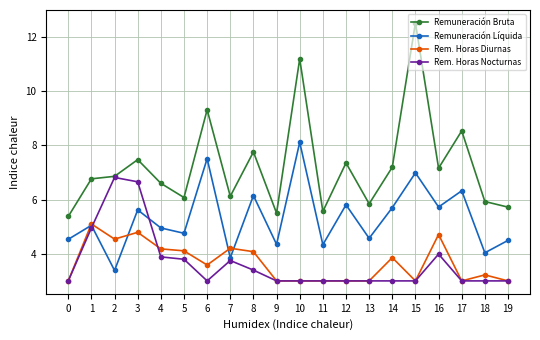

At which category does Rem. Horas Nocturnas reach its first local valley?

6